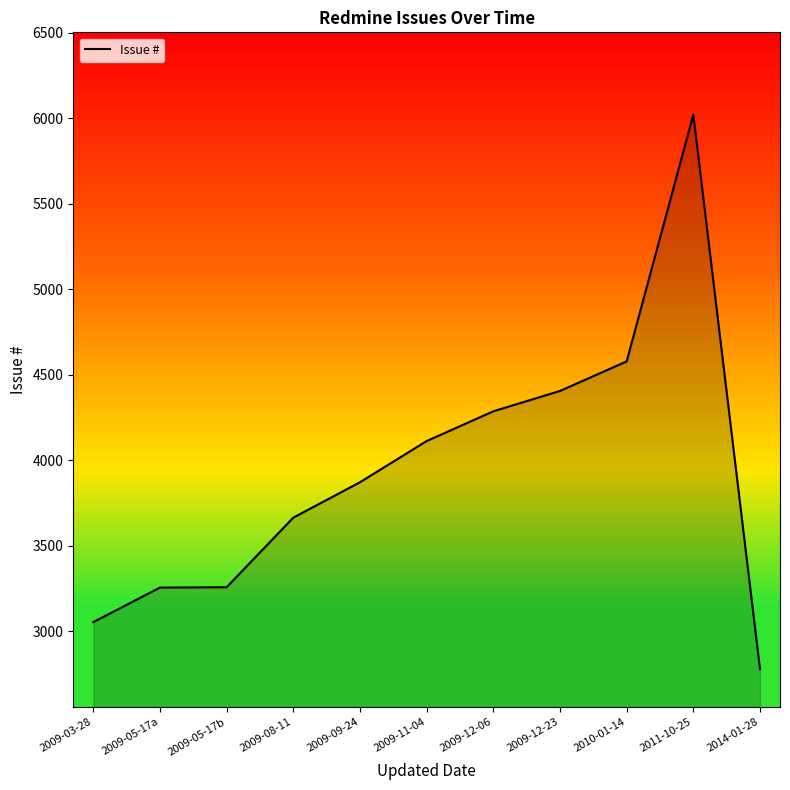

Is it true that the value at 2014-01-28 is 2778?

True